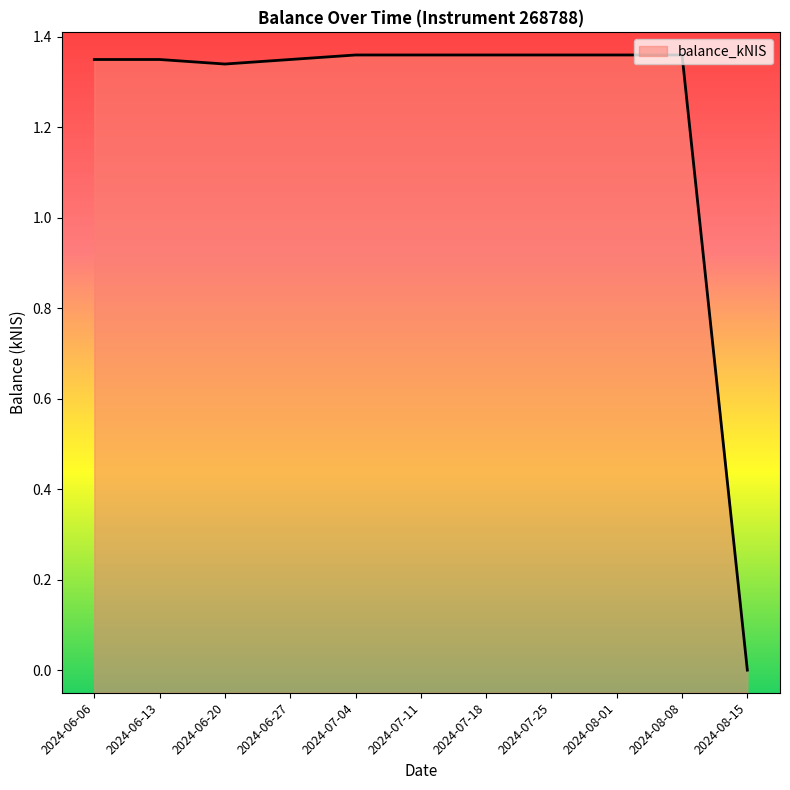

How many interior local valleys (lower than both neighbors) does the data have?

1